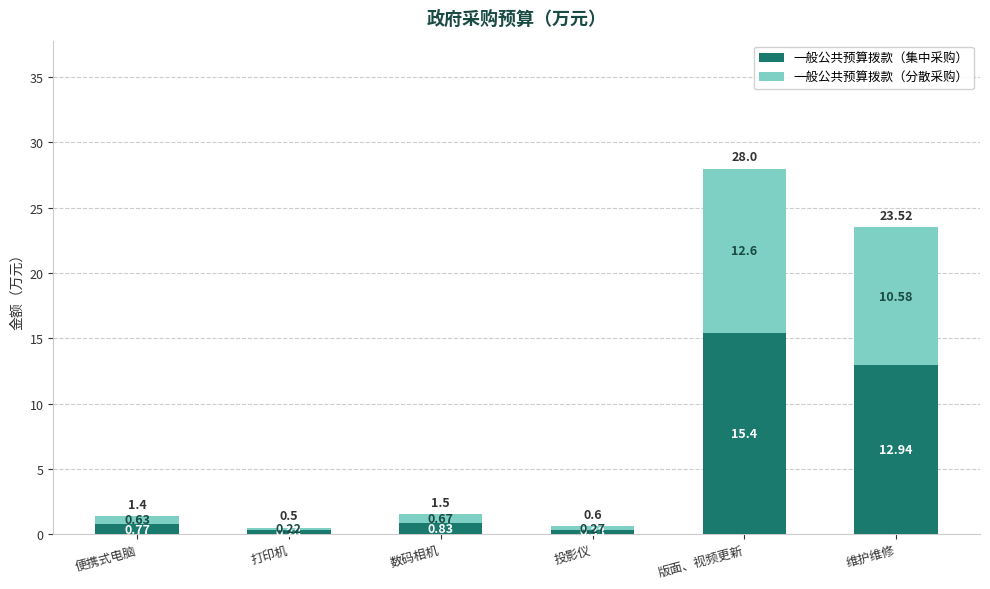

List the labels in order of 一般公共预算拨款（集中采购） value, largest first.

版面、视频更新, 维护维修, 数码相机, 便携式电脑, 投影仪, 打印机